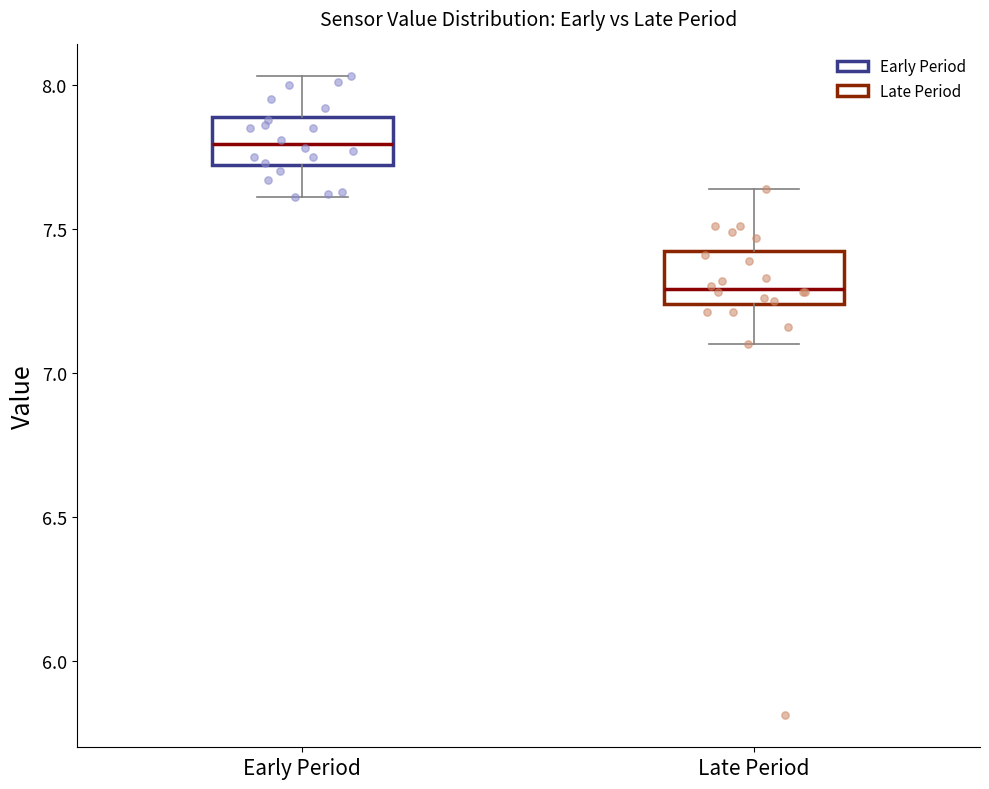

Reading left to right, read every box against the y-axis: the position of its median line, the range the box covers, and the ends of its whiskers. The values are not printed on the chart, so give them approximately, as read against the axis.

Early Period: median 7.80, box 7.70 to 7.90, whiskers 7.60 to 8.05
Late Period: median 7.30, box 7.25 to 7.45, whiskers 7.10 to 7.65